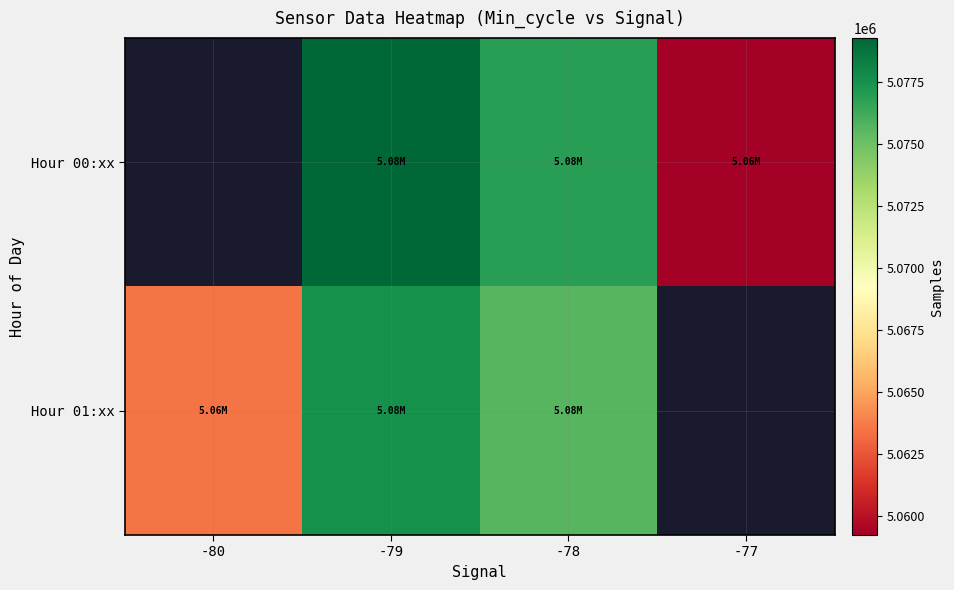

List the series in order of their overall mean, highest first.

Hour 00:xx, Hour 01:xx